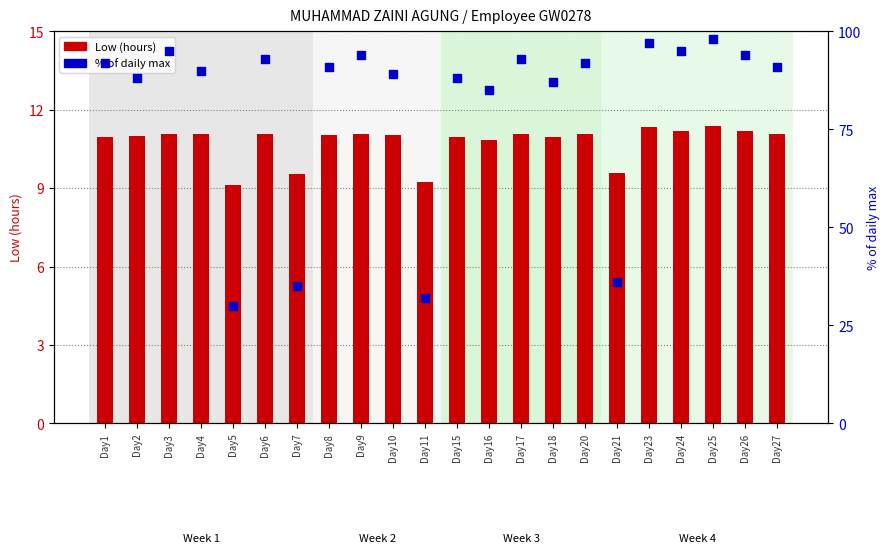

At how many categories does at least one series exceed 59?

18